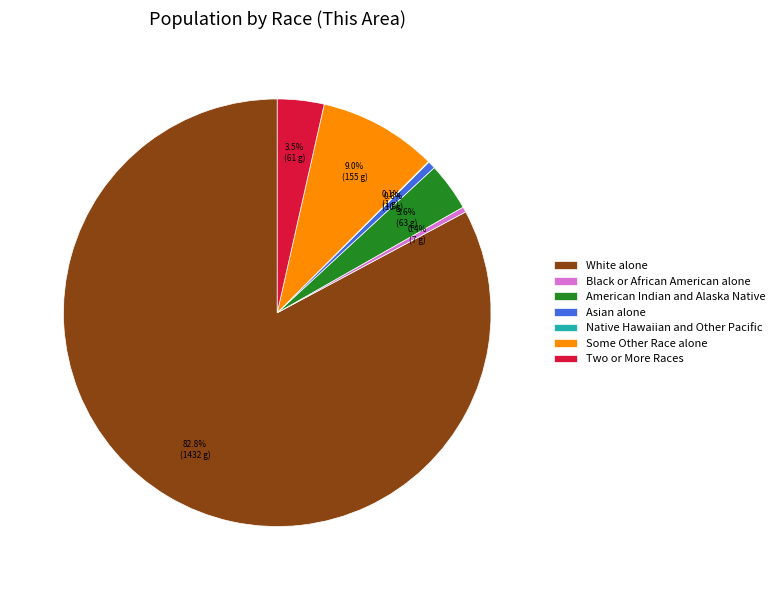

Between Black or African American alone and Two or More Races, which is larger?

Two or More Races